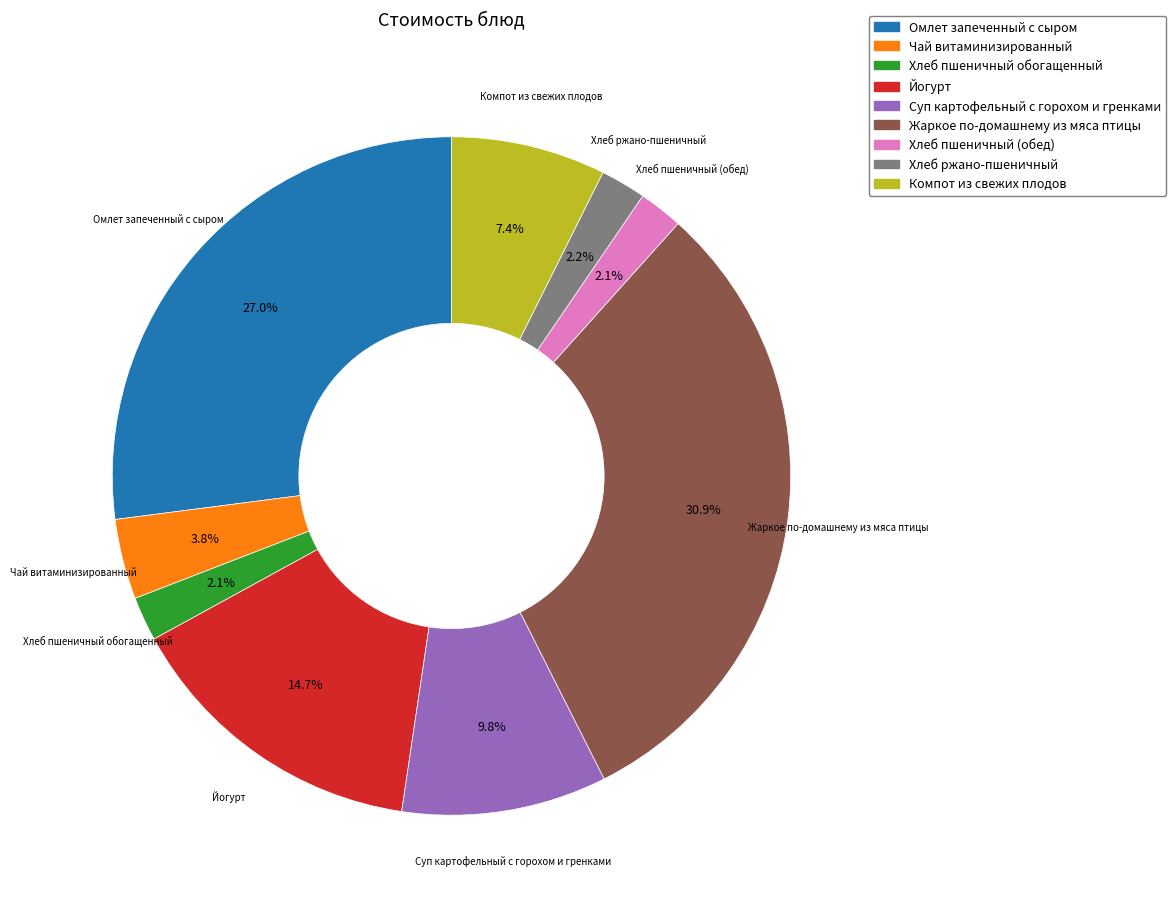

To the nearest percent, what portion does Хлеб пшеничный обогащенный represent?

2%